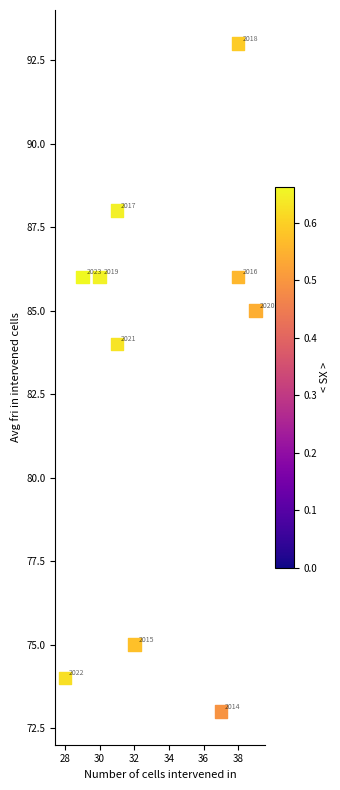

What Y value in the scatter plot is closest to 83?

84